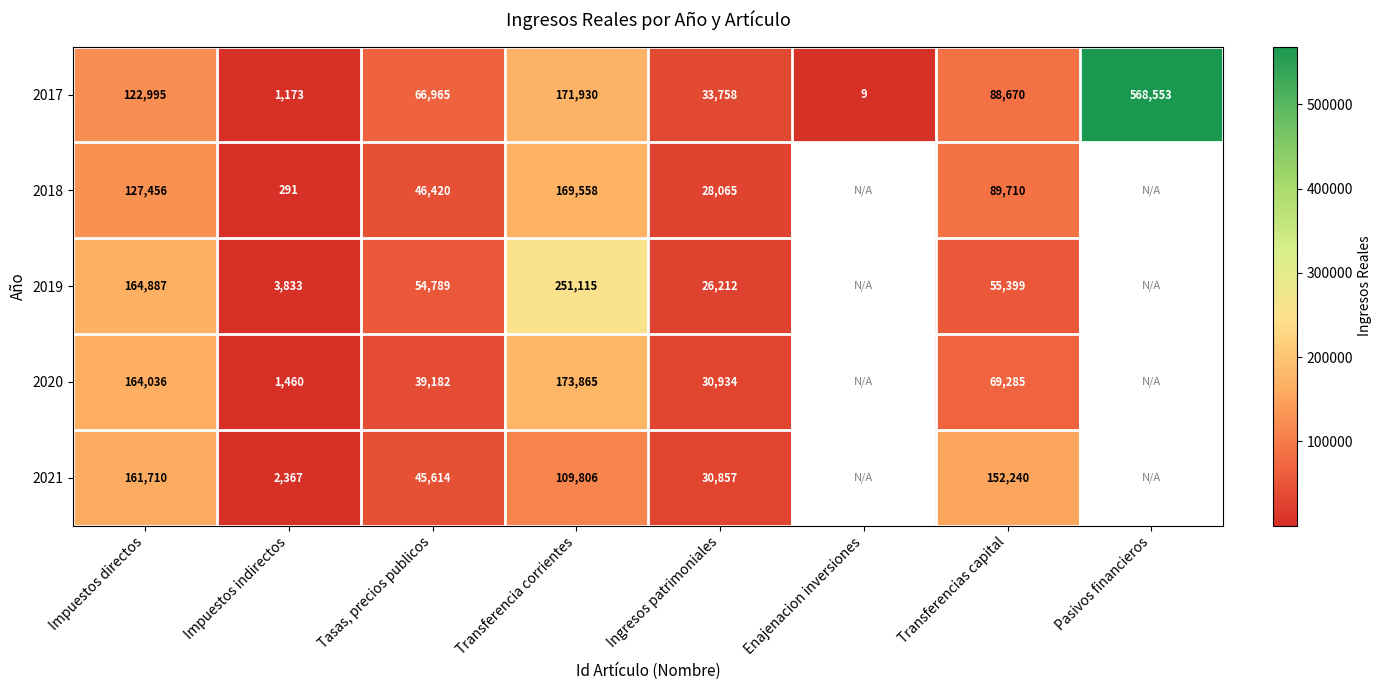

At which label does 2017 first exceed 88670?

Impuestos directos